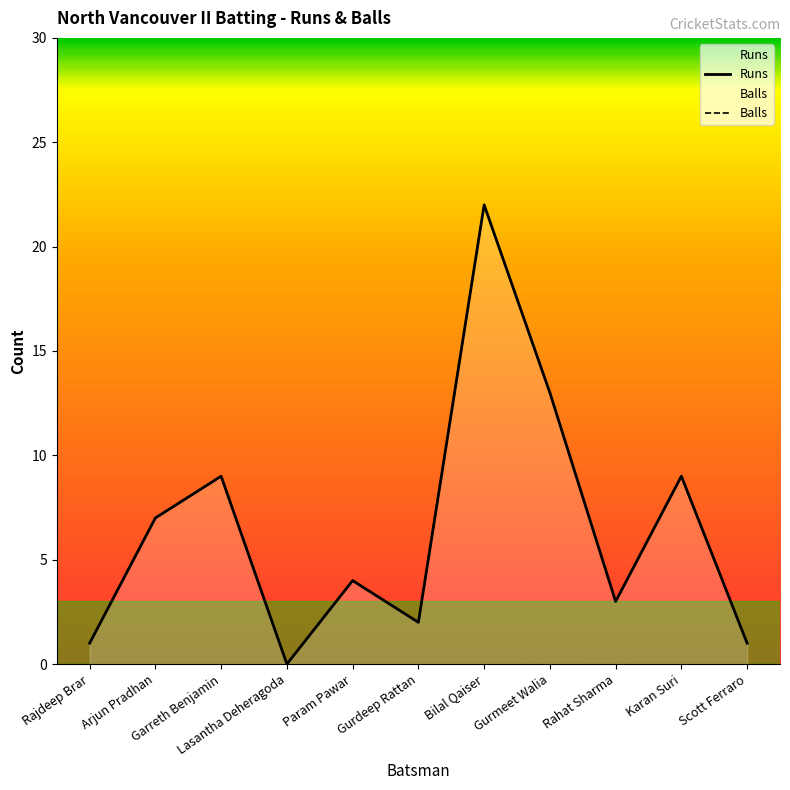

What is the difference between the maximum and minimum values in the Balls series?

22